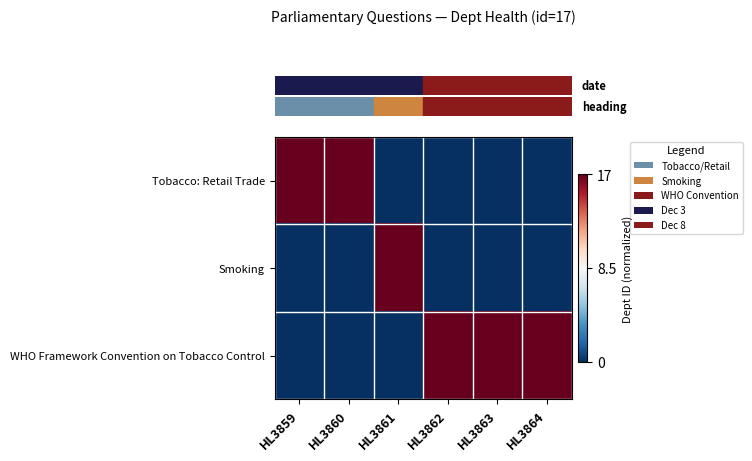

What is the greatest value displayed?

1